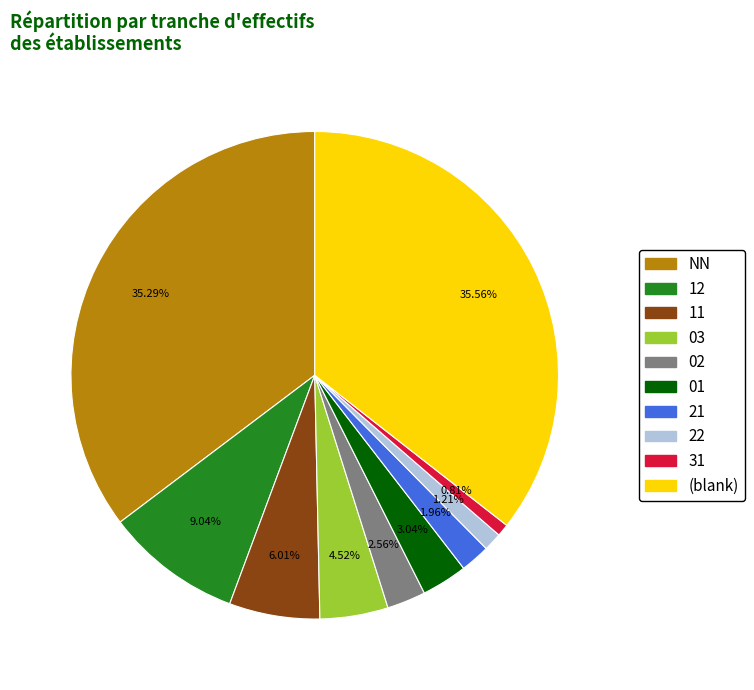

Is there any slice that represents more than half of the pie?

No